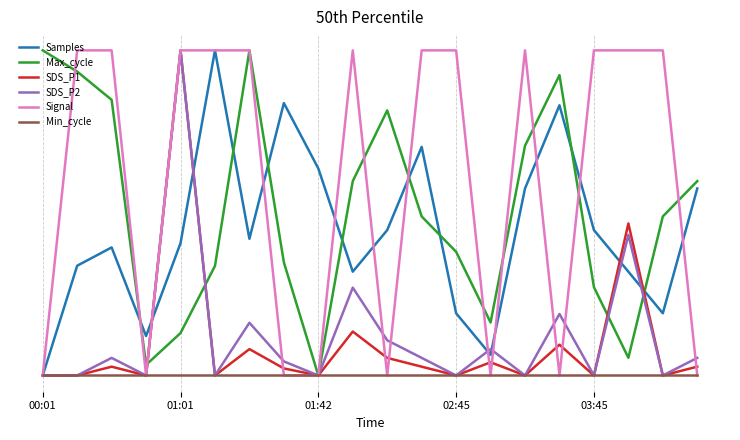

True or false: Min_cycle has more than 2 points higher than both neighbors.

False